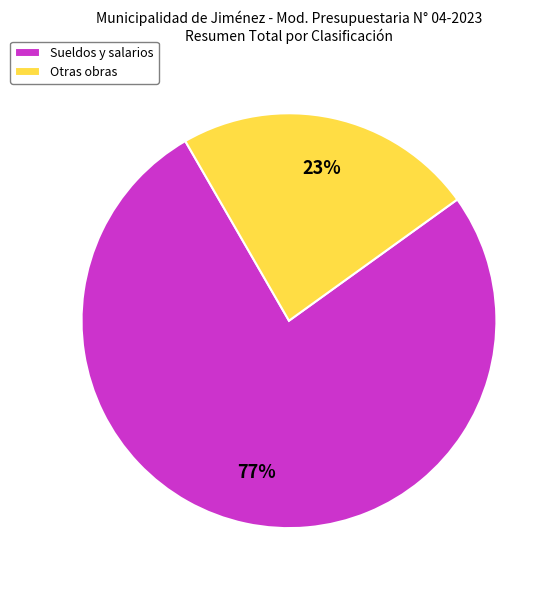

Combined, do Sueldos y salarios and Otras obras account for over 50%?

Yes